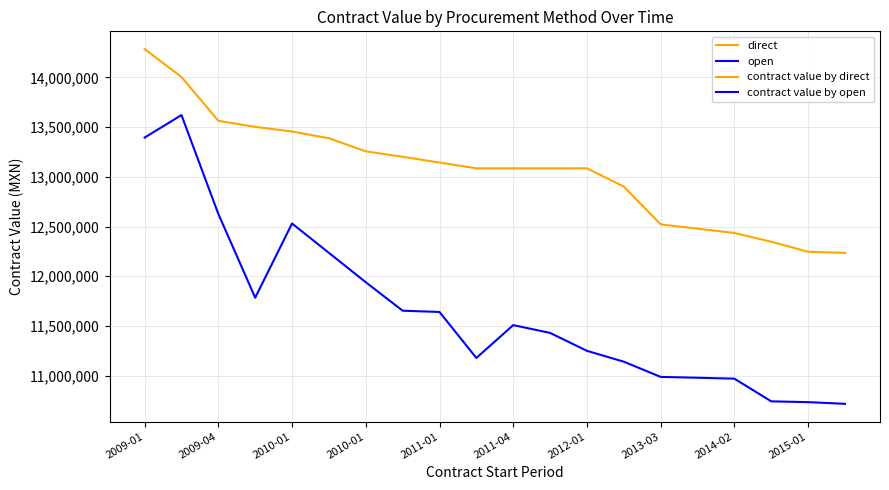

What is the value of the direct point at the 11th from the left?

13084800.0